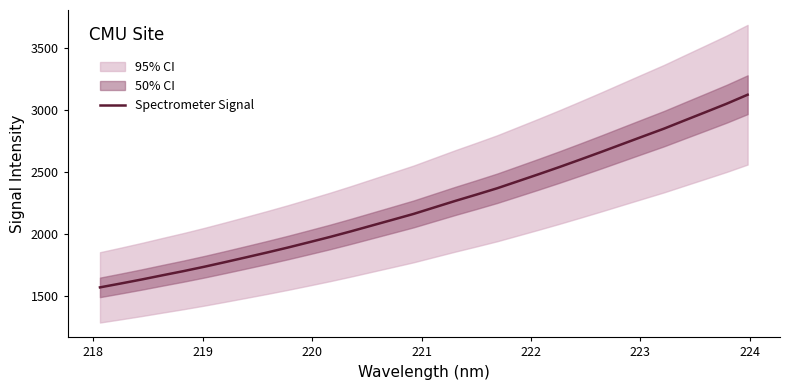

What is the difference between the maximum and minimum values?

1550.4